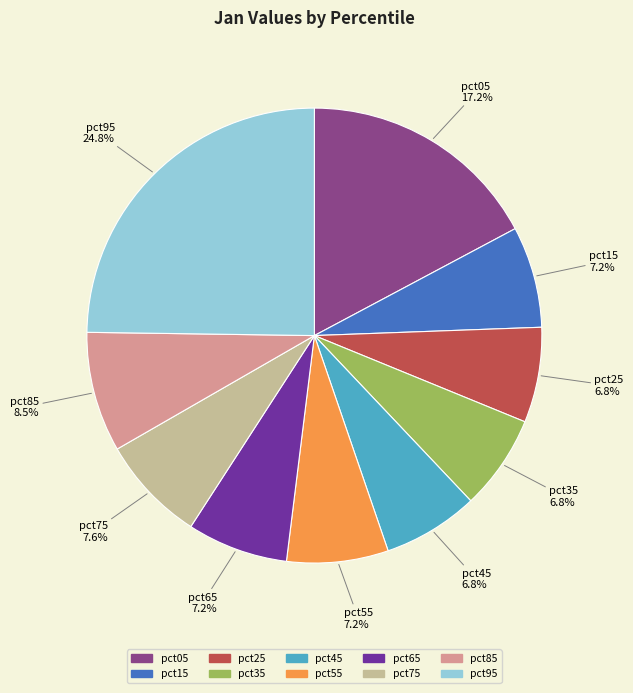

What percentage is NOT represented by pct05?

82.8%